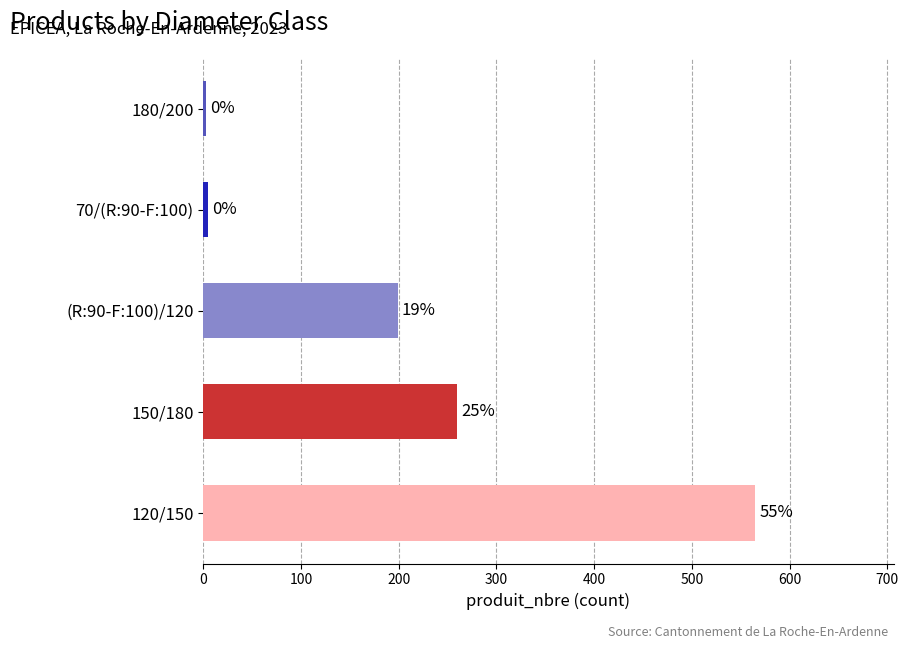

Does the chart contain any negative values?

No